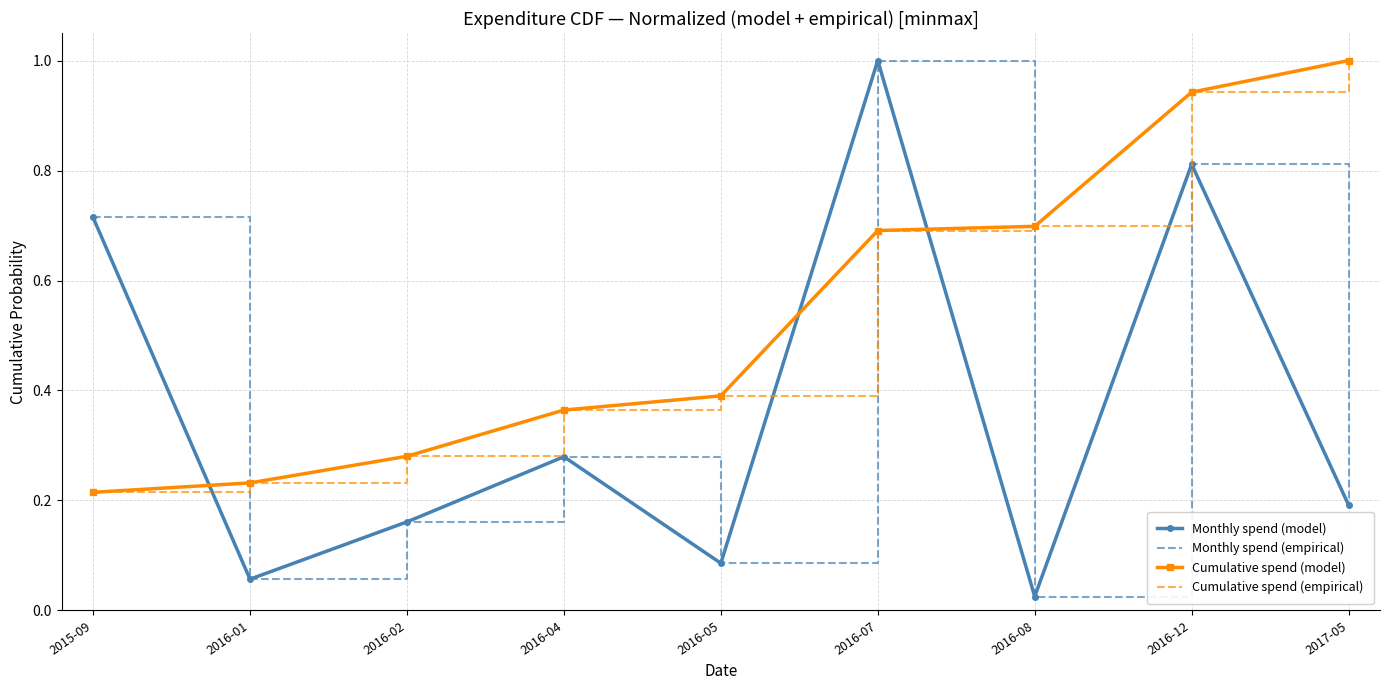

What value does the Monthly spend (empirical) series have at 2017-05?

0.2